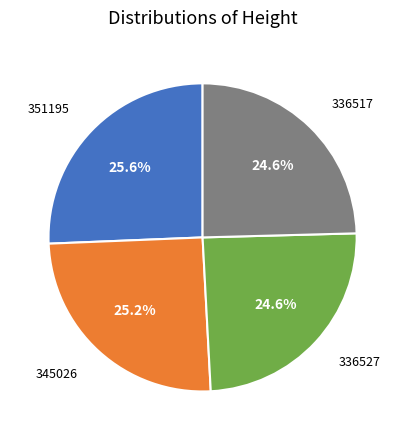

The 336527 slice represents 32% of the pie. True or false?

False